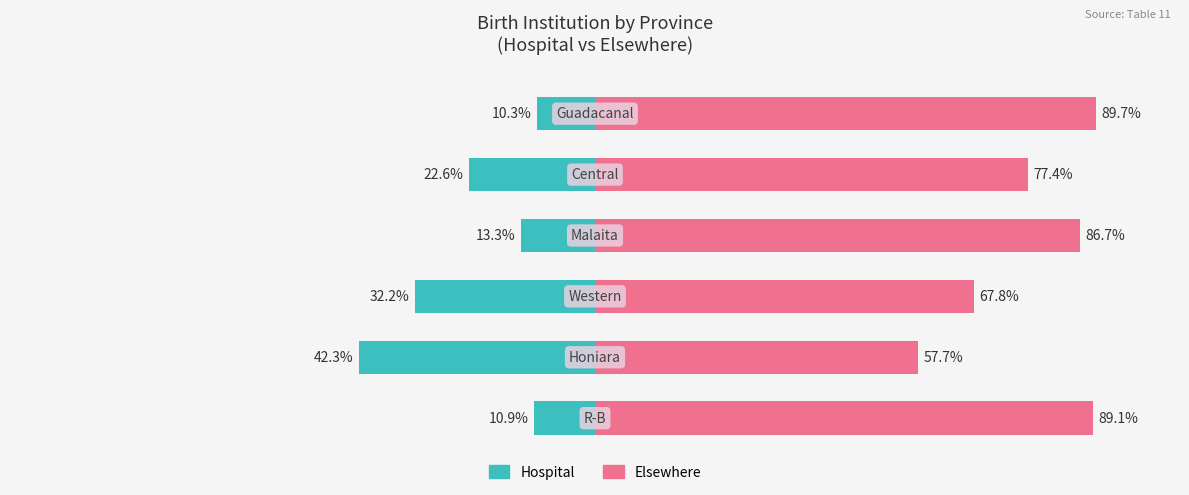

Which series has the largest range (max minus min)?

Hospital